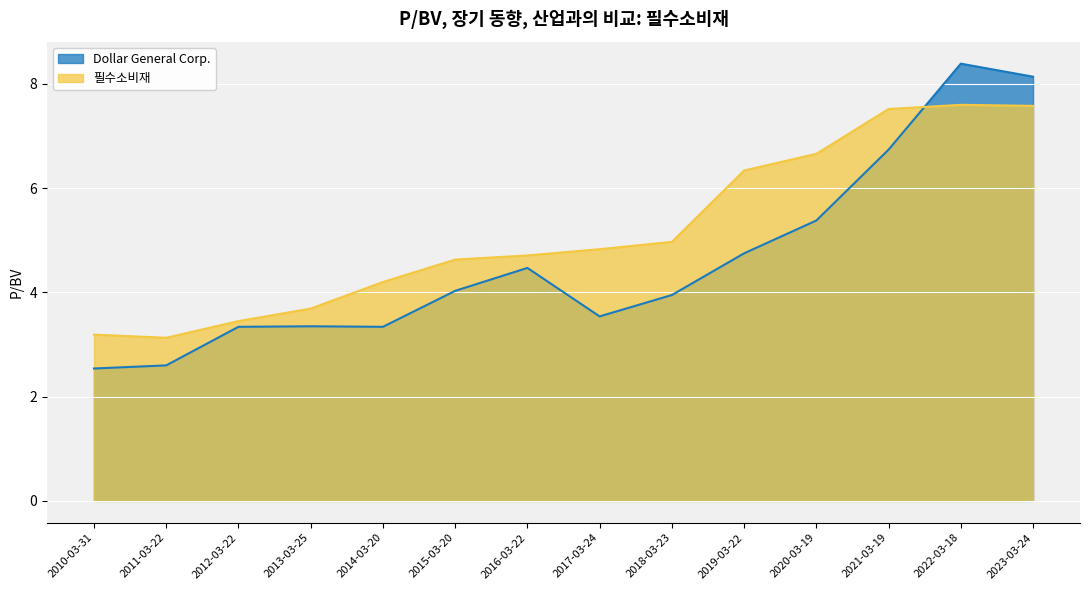

What is the difference between the maximum and minimum values in the 필수소비재 series?

4.5